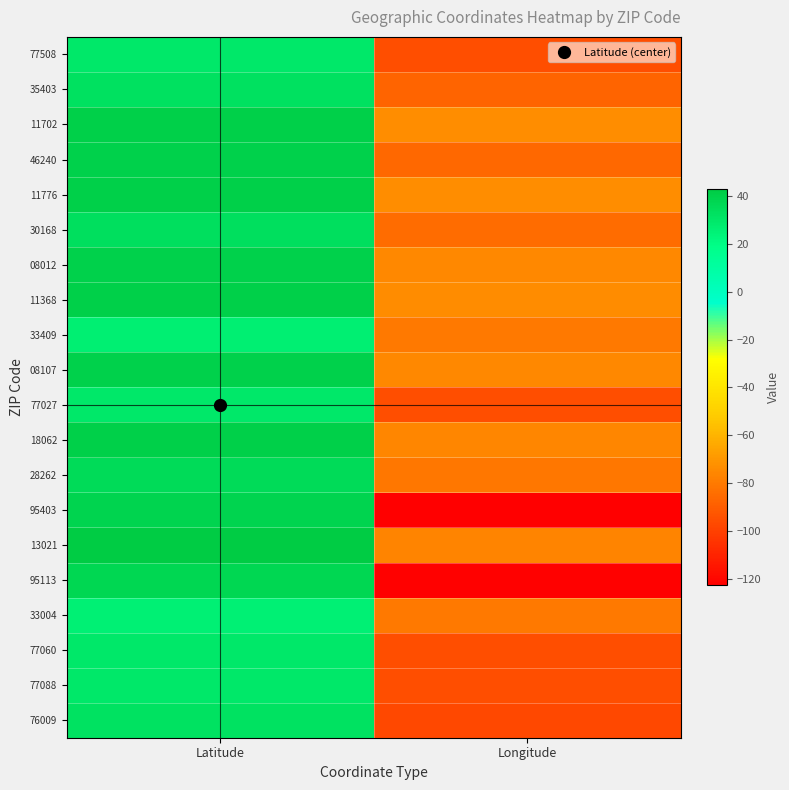

What is the total value across all series at Latitude?

708.1